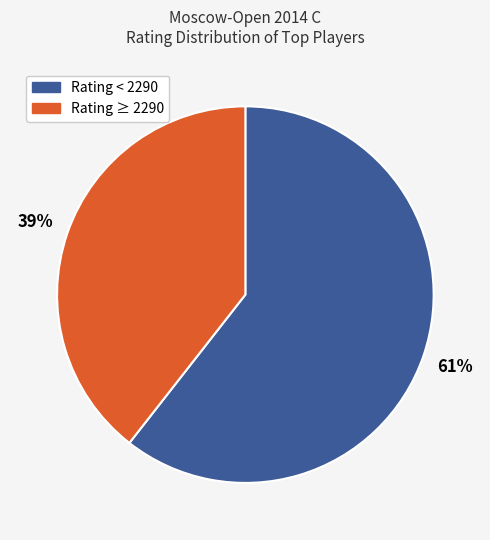

To the nearest percent, what is the average slice percentage?

50%